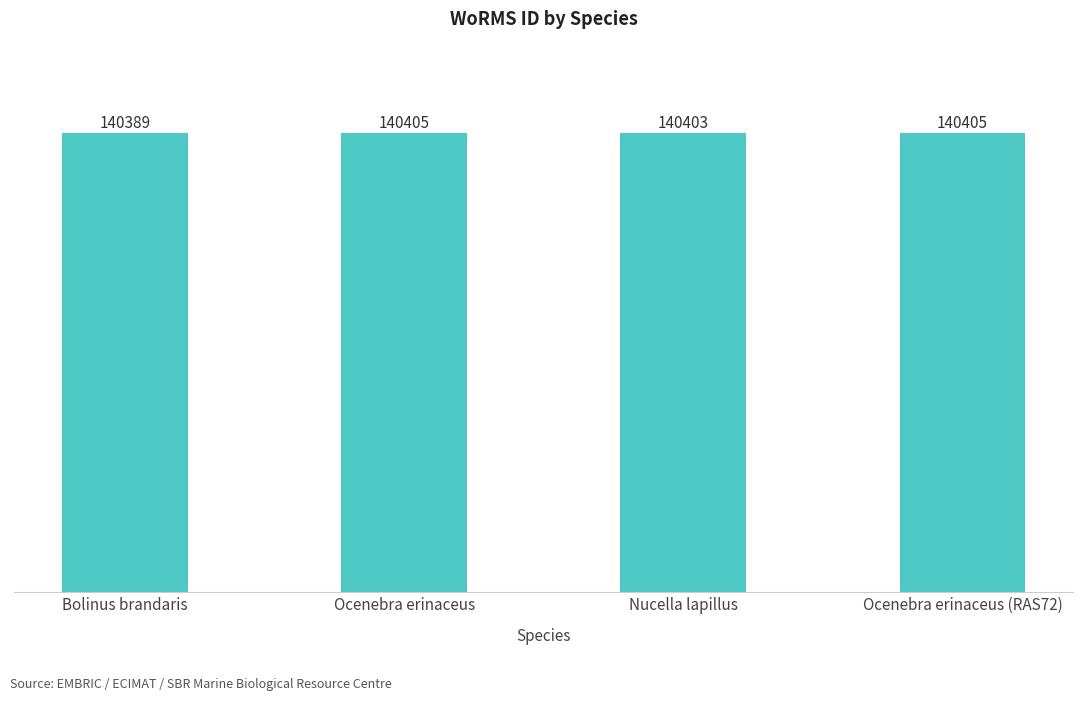

What is the sum of the values at Bolinus brandaris and Ocenebra erinaceus (RAS72)?

280794